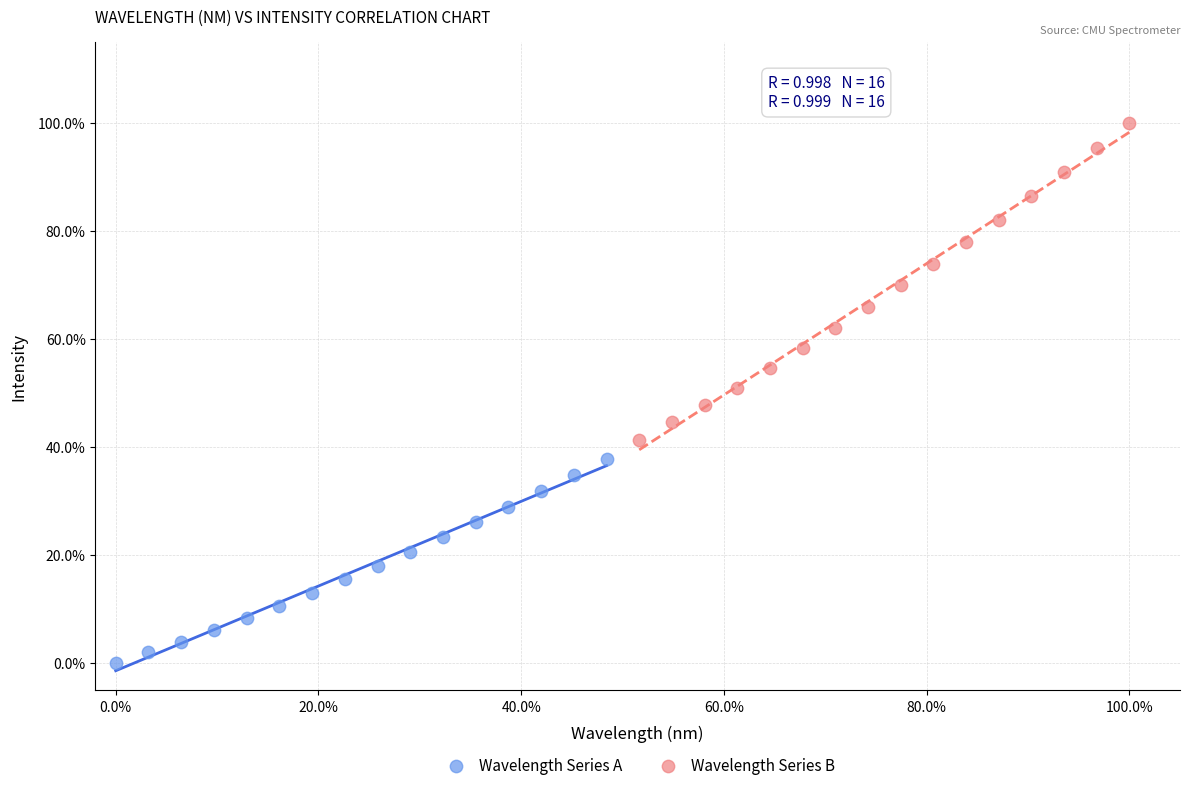

Which series reaches the maximum Y coordinate?

Wavelength Series B